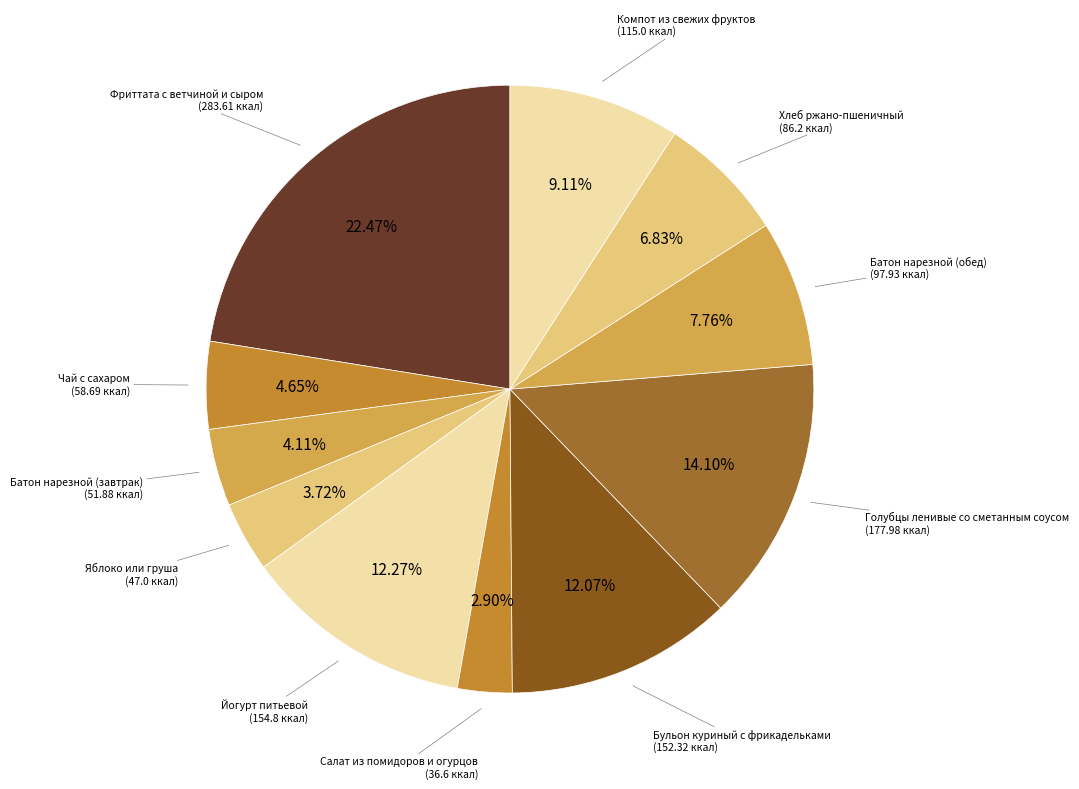

Count the number of slices in the pie.

11